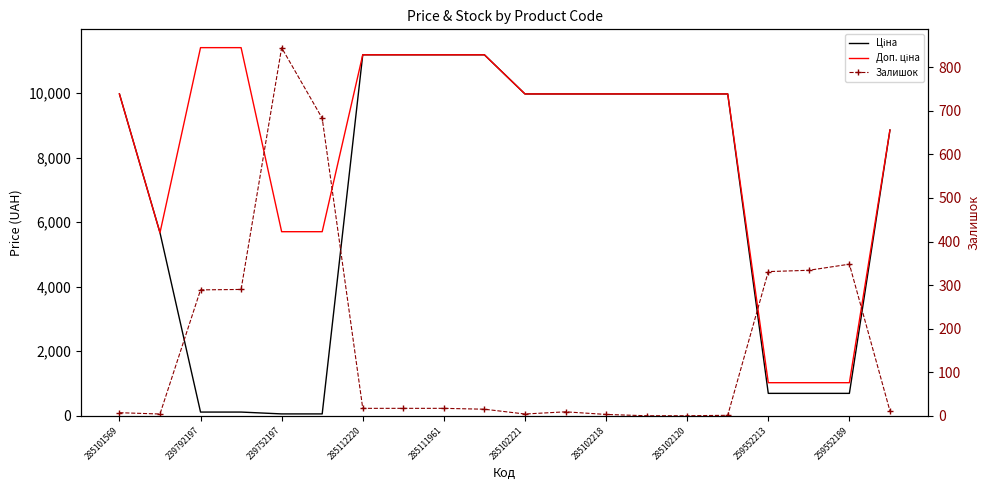

After their last crossing, which series has the higher values: Ціна or Залишок?

Ціна